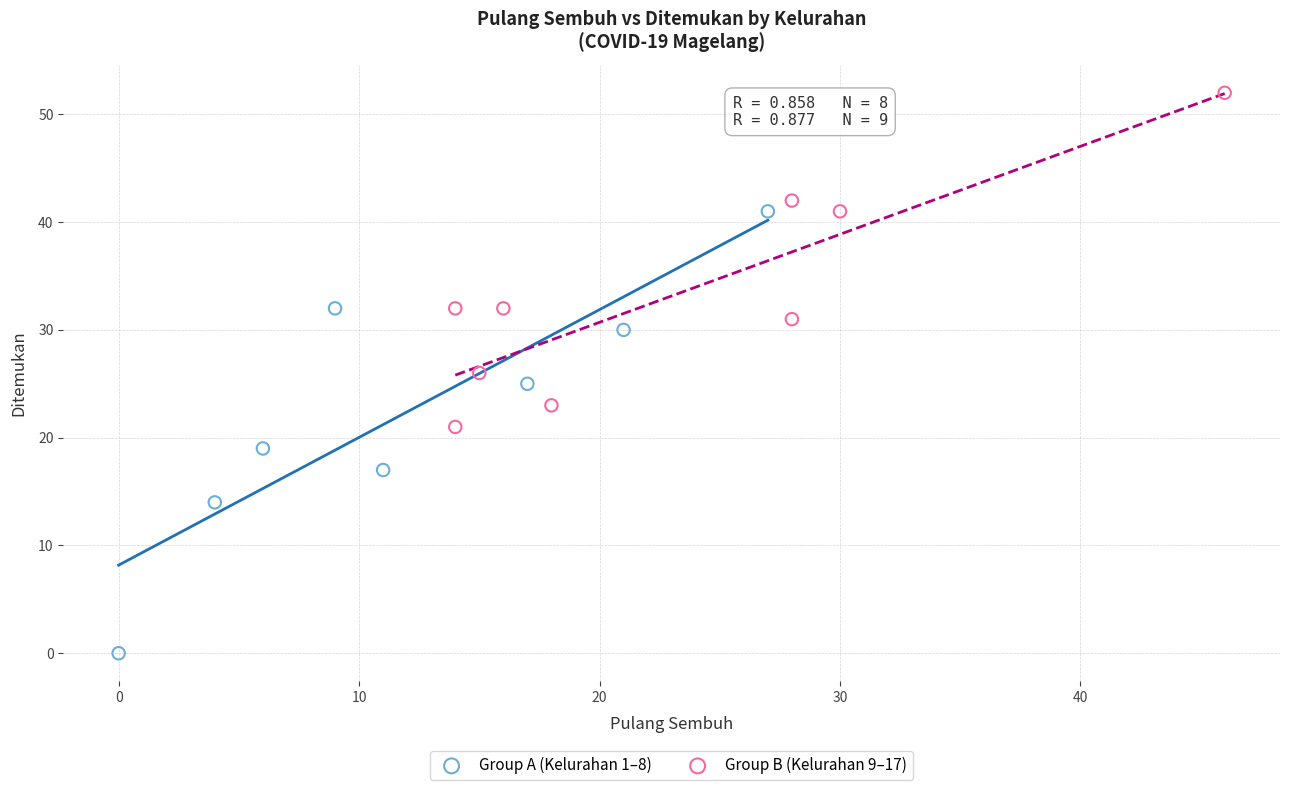

Which series contains the highest Y value?

Group B (Kelurahan 9–17)